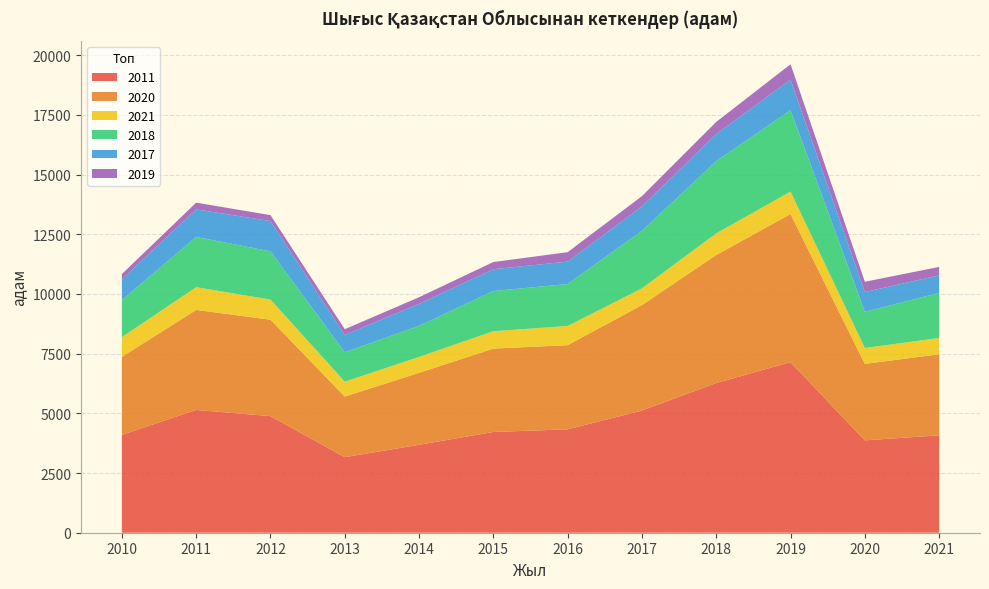

Reading left to right, list all the values displayed in this chart.

2011: 4096	5142	4882	3164	3682	4219	4330	5117	6269	7143	3868	4078
2020: 3270	4190	4038	2539	3014	3492	3525	4416	5362	6202	3205	3394
2021: 826	952	844	625	668	727	805	701	907	941	663	684
2018: 1551	2102	2022	1229	1302	1685	1755	2409	3024	3410	1514	1889
2017: 867	1156	1265	725	920	913	939	1021	1133	1278	831	734
2019: 223	281	249	241	276	300	395	432	509	645	429	352